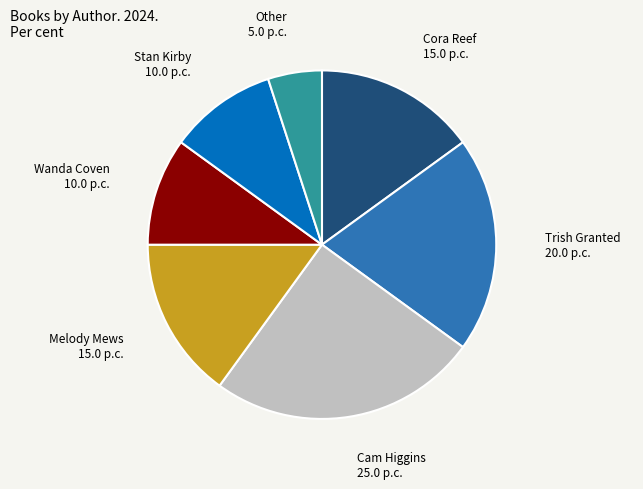

Does any single category account for the majority?

No